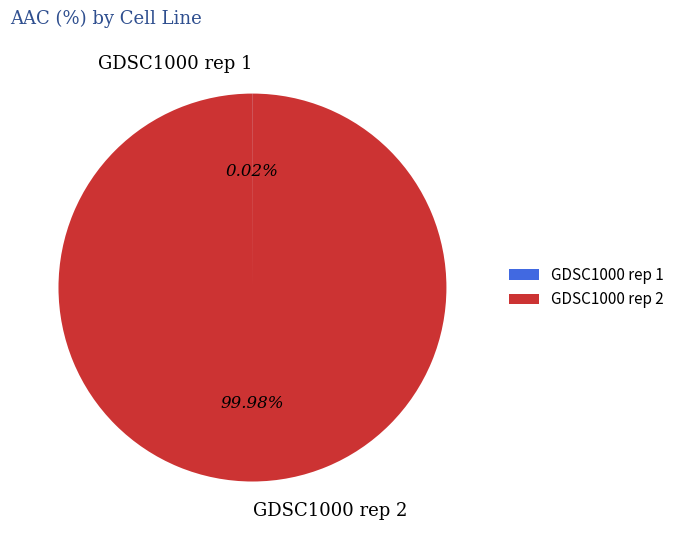

What is the largest slice in the pie chart?

GDSC1000 rep 2